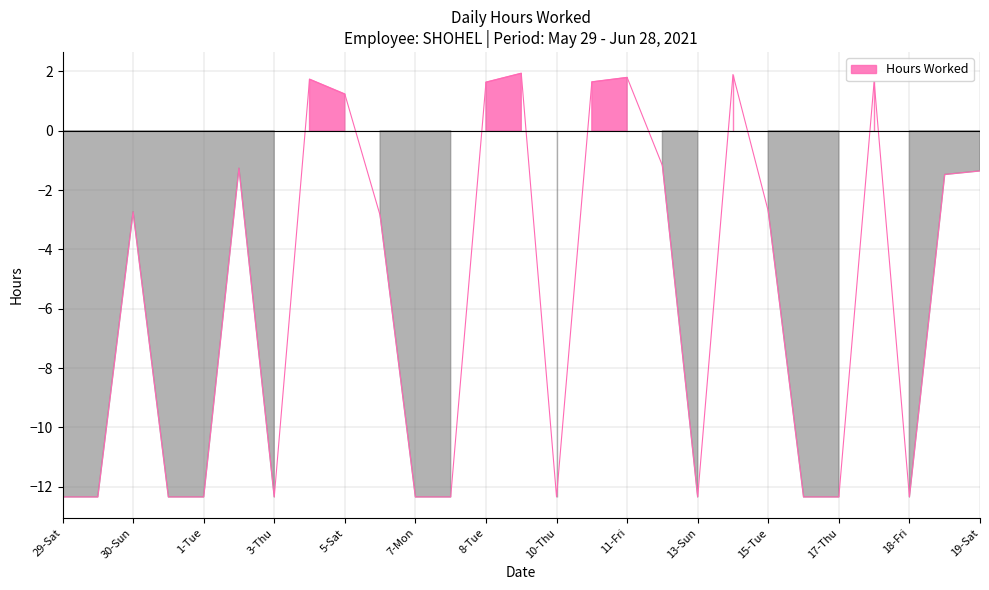

How many negative values are there?

19